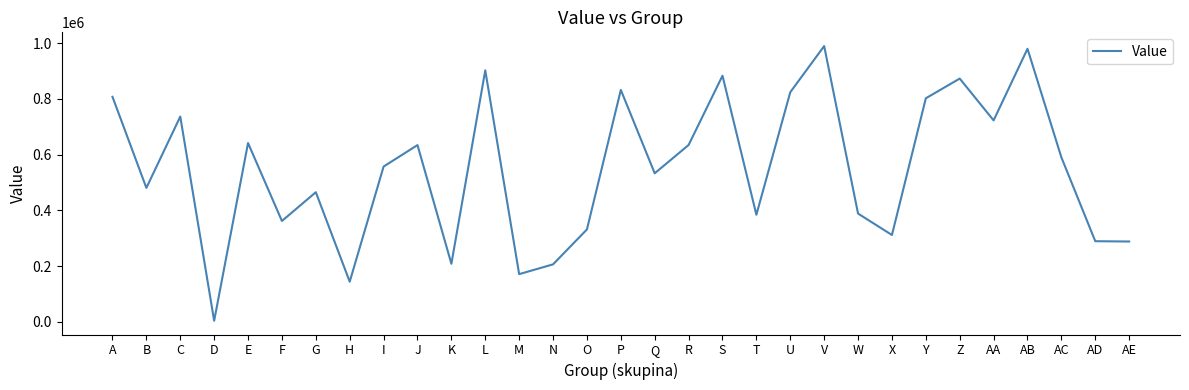

What value does the data have at AB?

980104.1